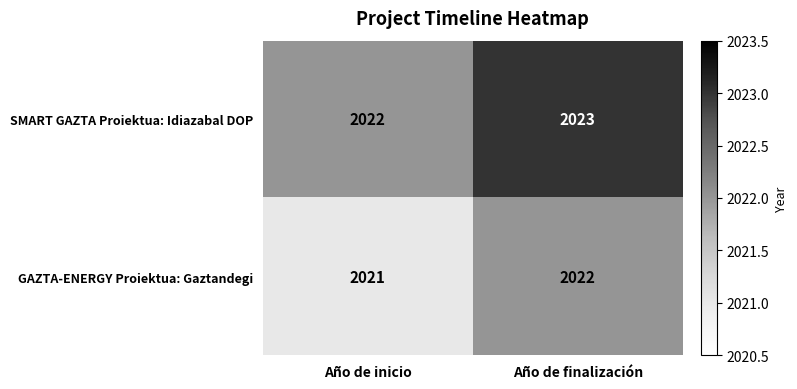

Reading left to right, what are all the values shown in this chart?

SMART GAZTA Proiektua: Idiazabal DOP: Año de inicio=2022	Año de finalización=2023
GAZTA-ENERGY Proiektua: Gaztandegi: Año de inicio=2021	Año de finalización=2022